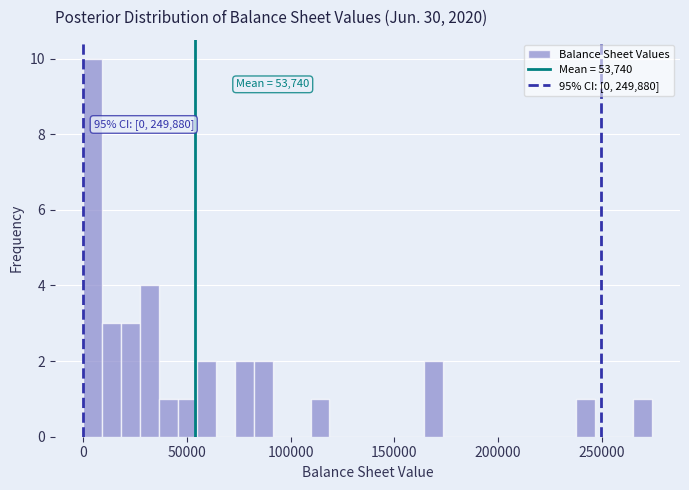

Around what value on the x-axis is the tallest bar? Give the approximate position of its centre, as read against the axis.

5000